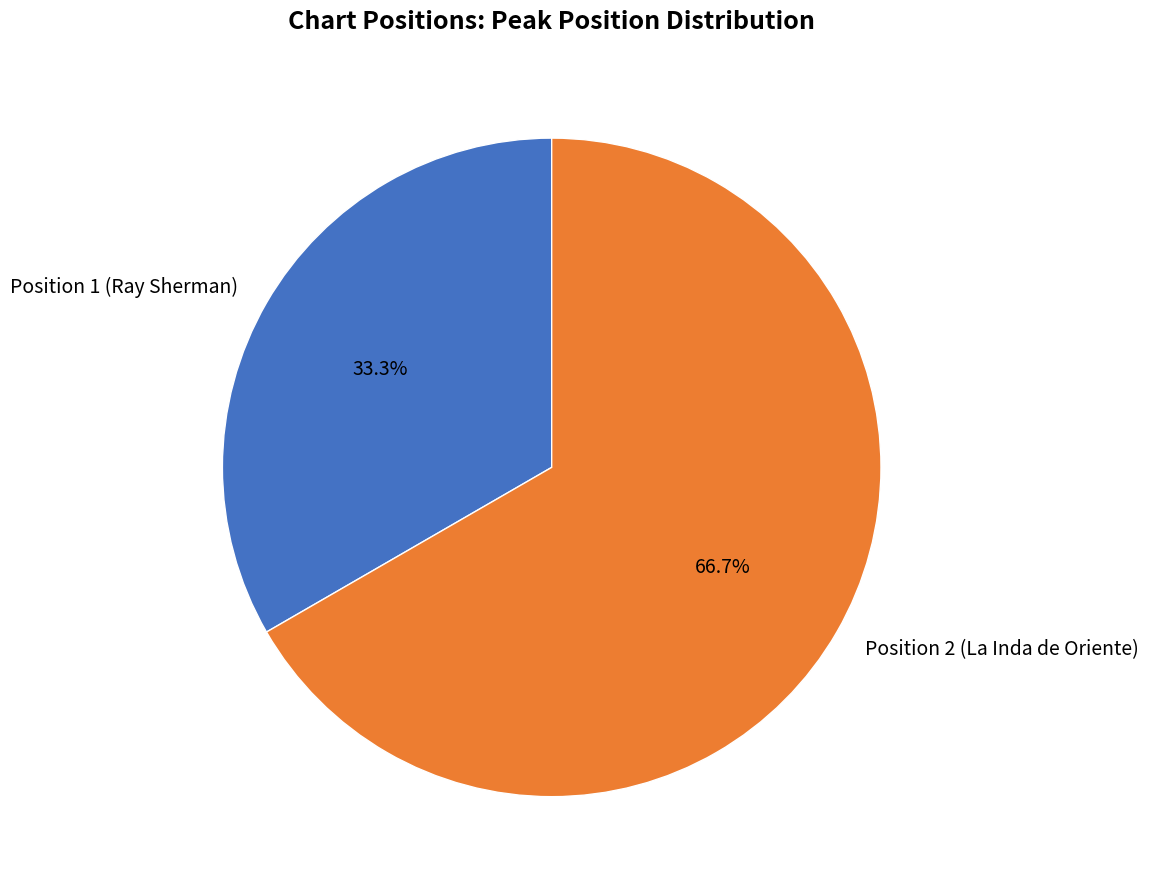

What is the largest slice in the pie chart?

Position 2 (La Inda de Oriente)